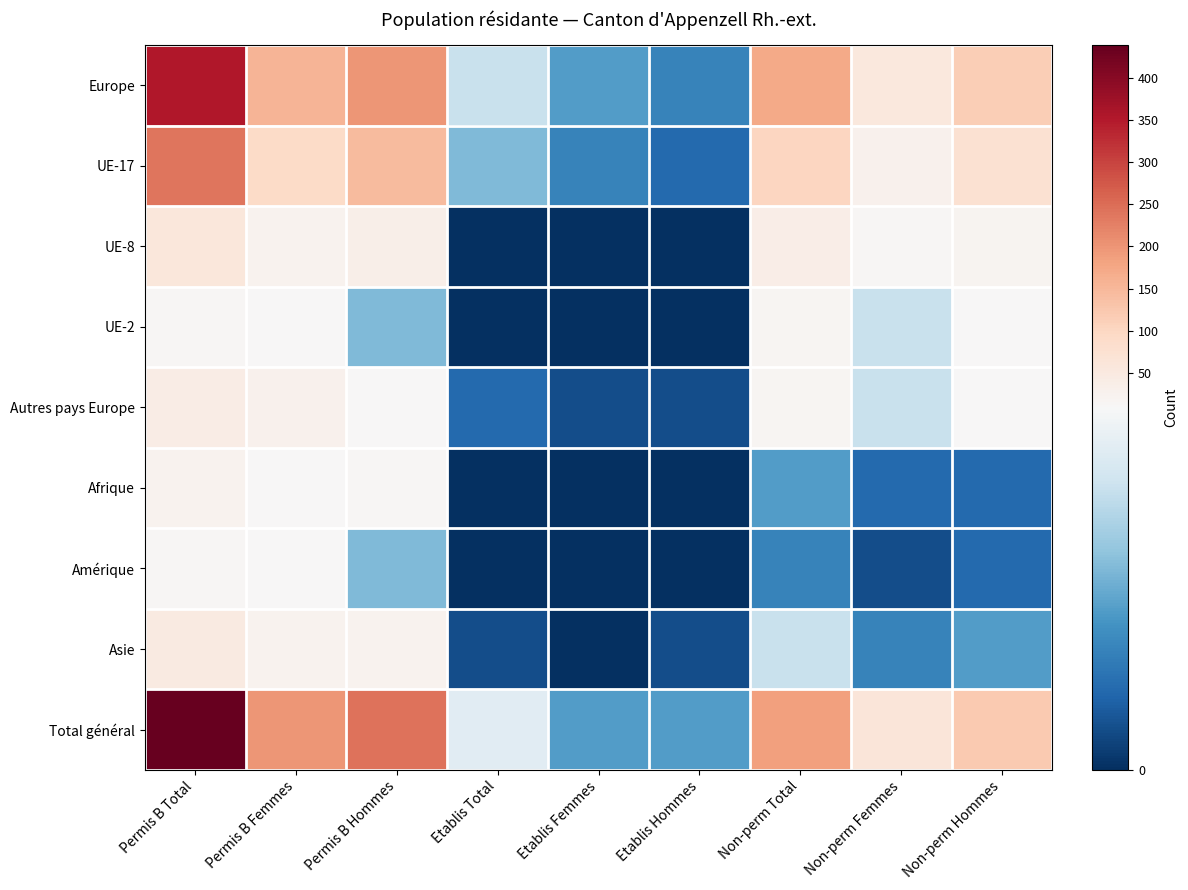

Which series changed the most between Permis B Total and Non-perm Hommes?

Total général